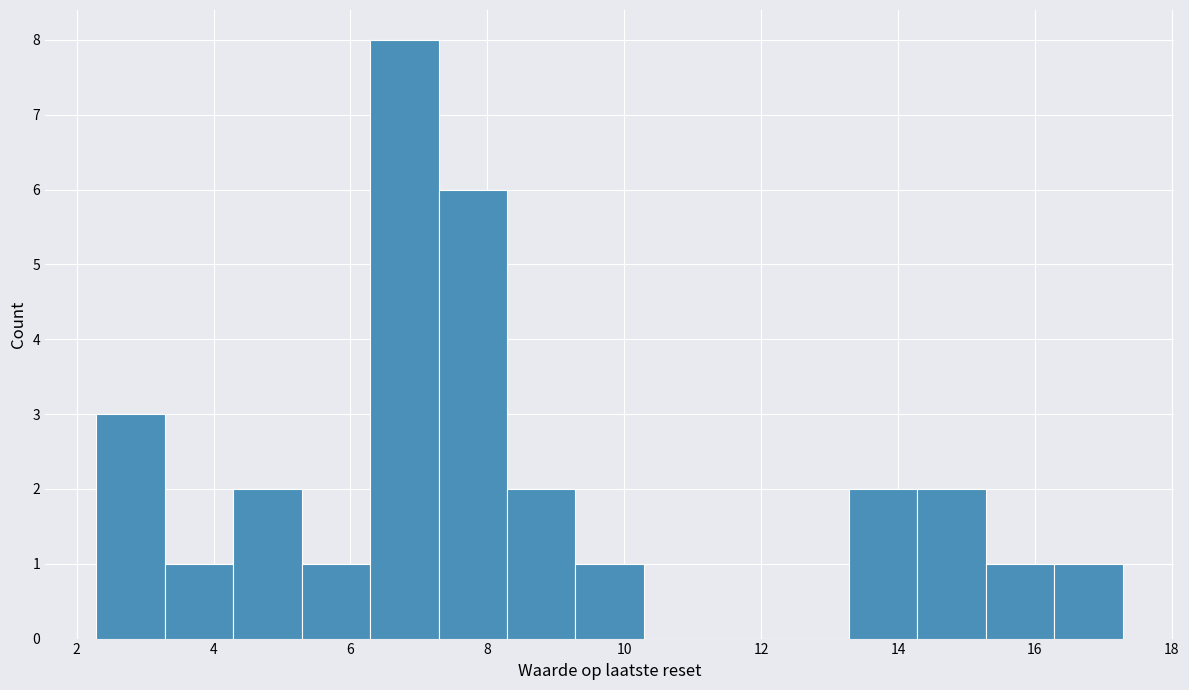

Reading left to right, list every bar in this chart as the range it spans on the x-axis followed by its height. Neither the bar edges nor the heights are printed on the chart, so give them approximately, as read against the axes.

2.2 to 3.2: 3
3.2 to 4.2: 1
4.2 to 5.2: 2
5.2 to 6.2: 1
6.2 to 7.2: 8
7.2 to 8.2: 6
8.2 to 9.2: 2
9.2 to 10.2: 1
10.2 to 11.2: 0
11.2 to 12.2: 0
12.2 to 13.2: 0
13.2 to 14.2: 2
14.2 to 15.2: 2
15.2 to 16.2: 1
16.2 to 17.2: 1